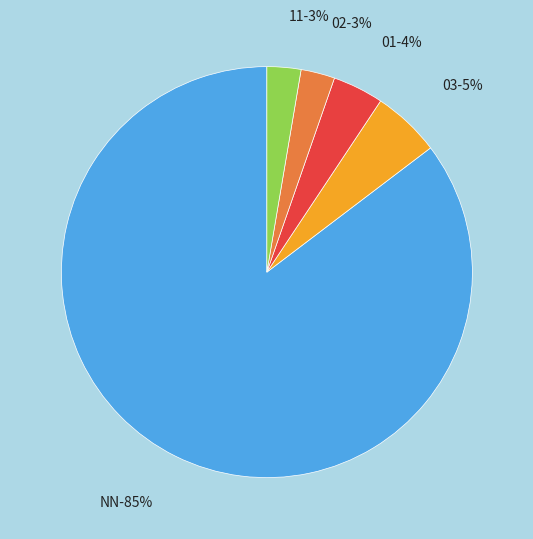

Is it true that 09 is 11% of the pie?

False